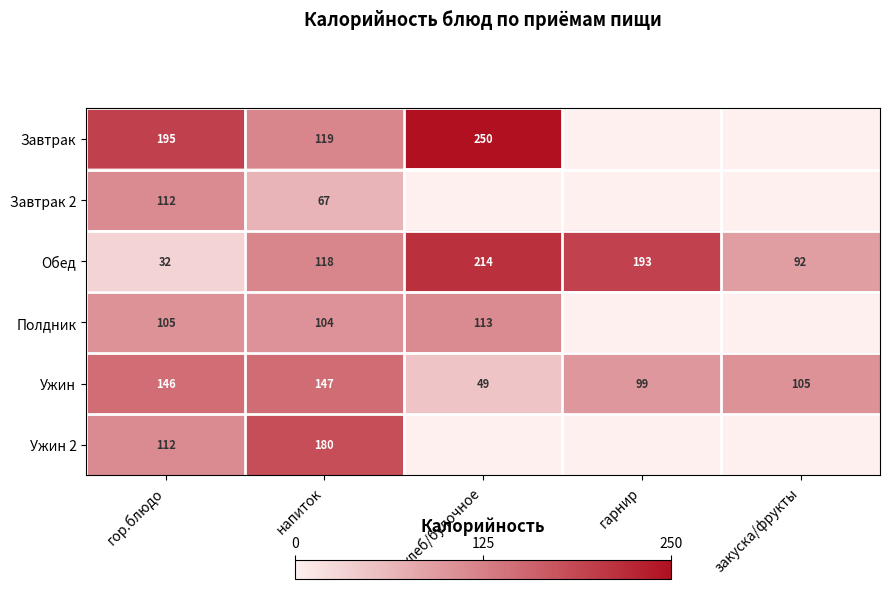

What is the difference between the highest and lowest values at напиток?

113